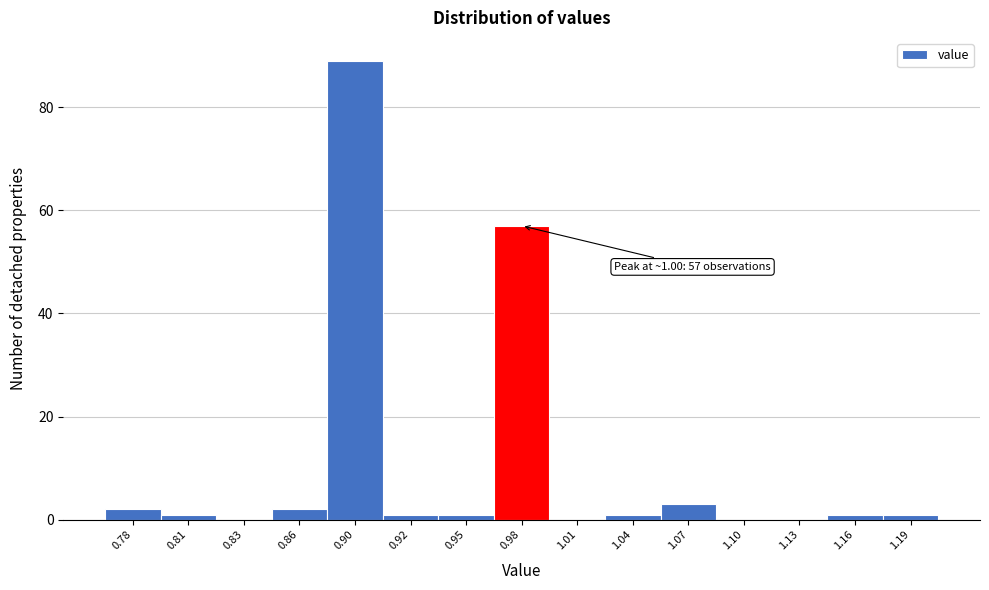

Reading left to right, what are all the values shown in this chart?

0.78=2	0.81=1	0.83=0	0.86=2	0.90=89	0.92=1	0.95=1	0.98=57	1.01=0	1.04=1	1.07=3	1.10=0	1.13=0	1.16=1	1.19=1